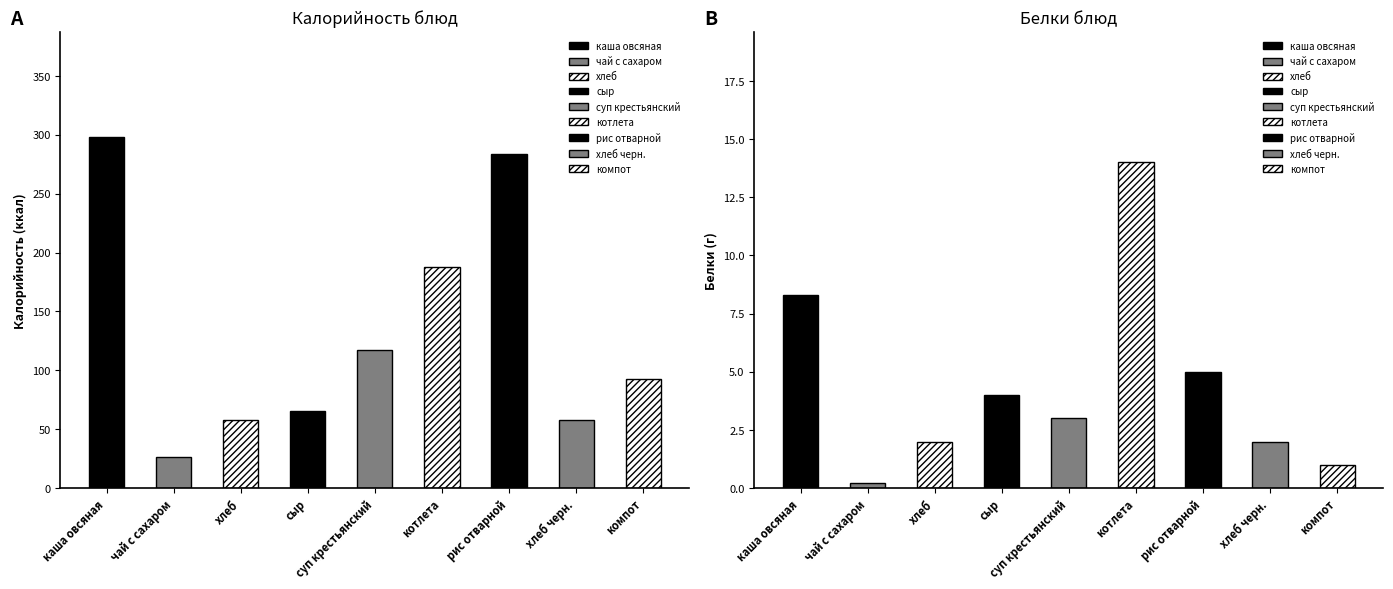

Reading left to right, extract all data points from this chart.

Калорийность: 297.8	26.0	58.0	65.0	117.0	188.0	284.0	58.0	93.0
Белки: 8.3	0.2	2.0	4.0	3.0	14.0	5.0	2.0	1.0